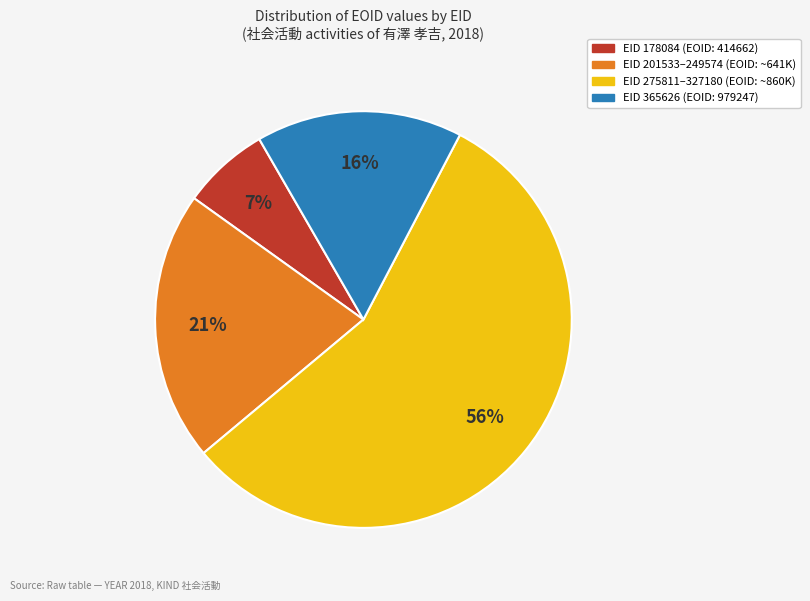

To the nearest percent, what is the difference between the largest and smallest slice percentages?

49%